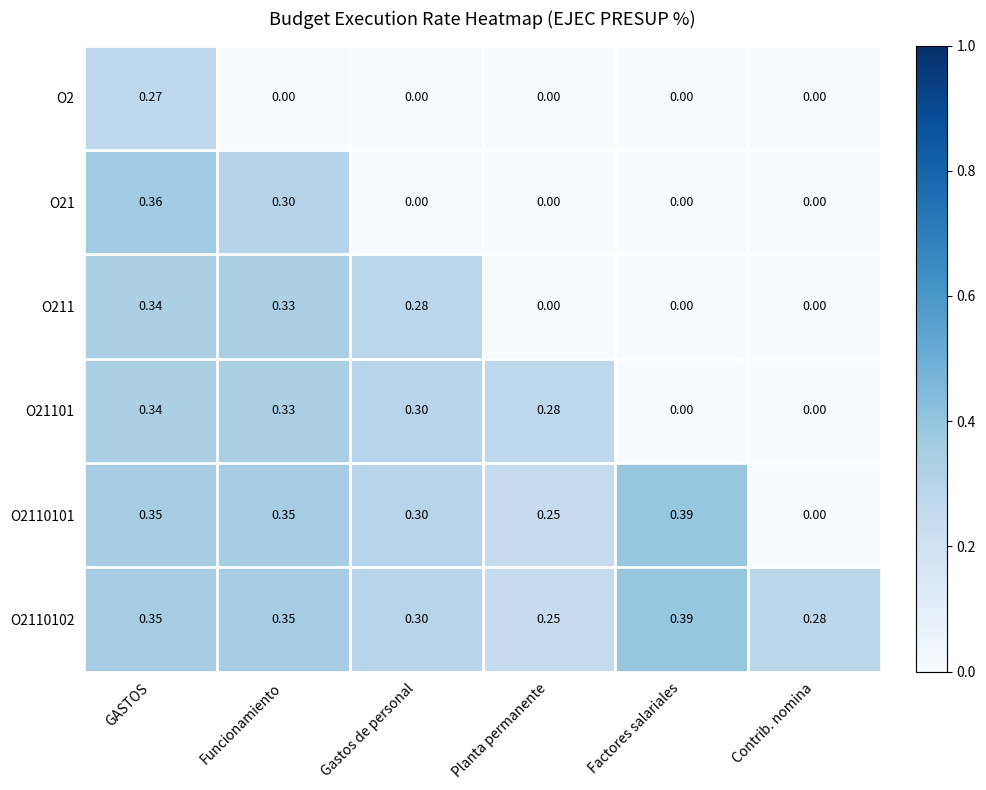

At which category is the sum across all series the highest?

GASTOS